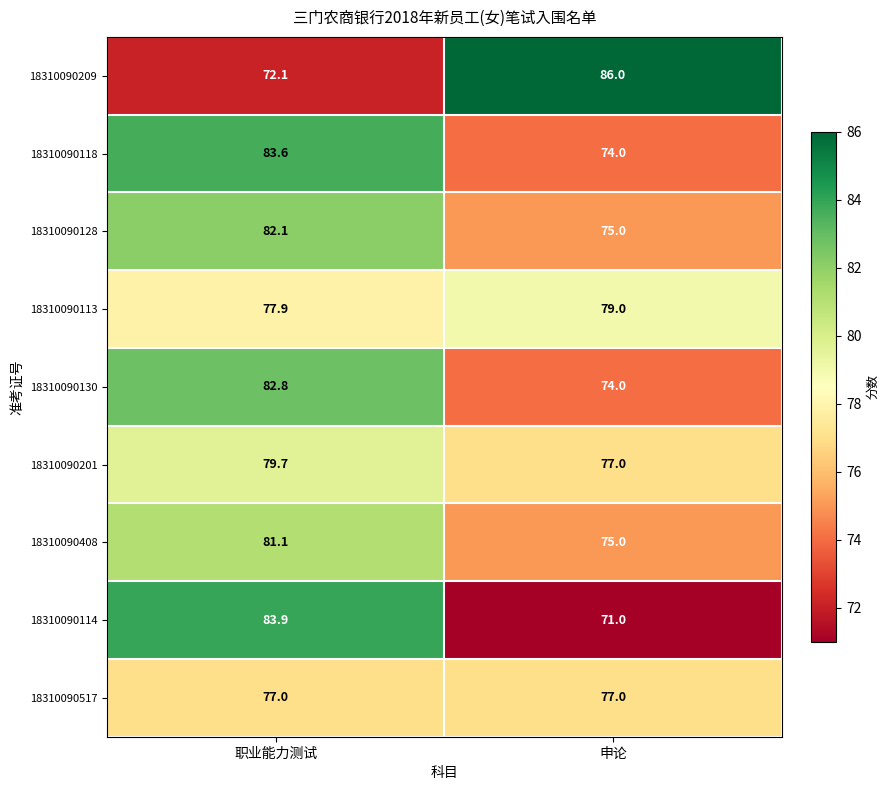

Is the value of 18310090209 at 职业能力测试 greater than the value of 18310090517 at 职业能力测试?

No